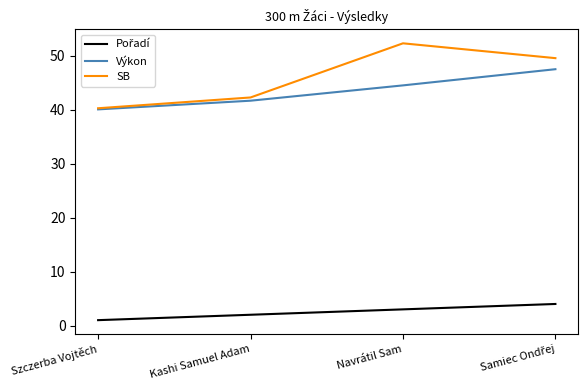

In SB, how many points are higher than both neighbors (excluding endpoints)?

1